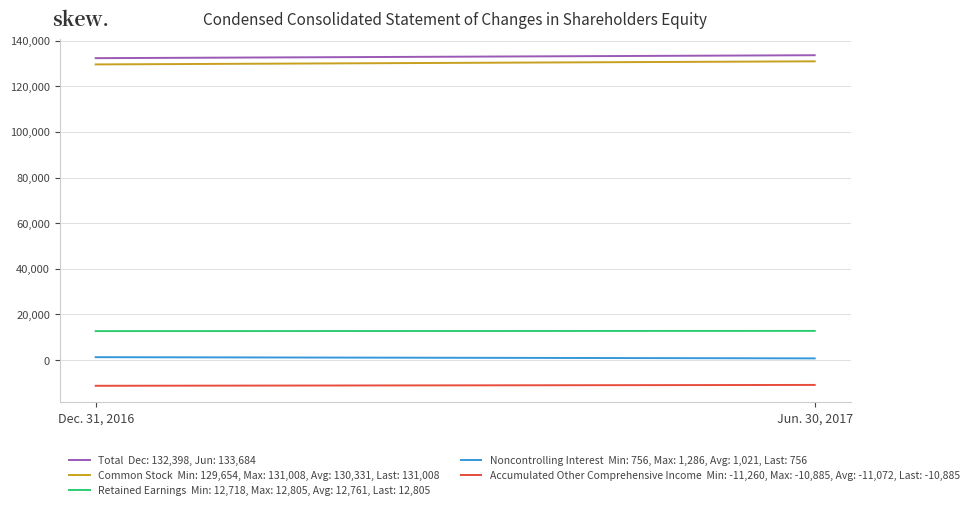

Which series has the widest spread of values?

Common Stock